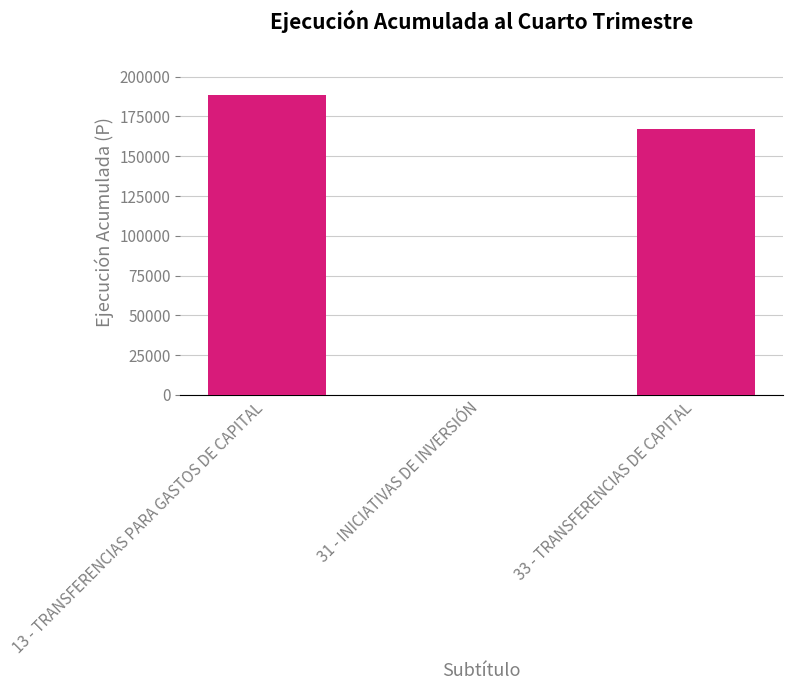

What is the change in value from 31 - INICIATIVAS DE INVERSIÓN to 33 - TRANSFERENCIAS DE CAPITAL?

+167368